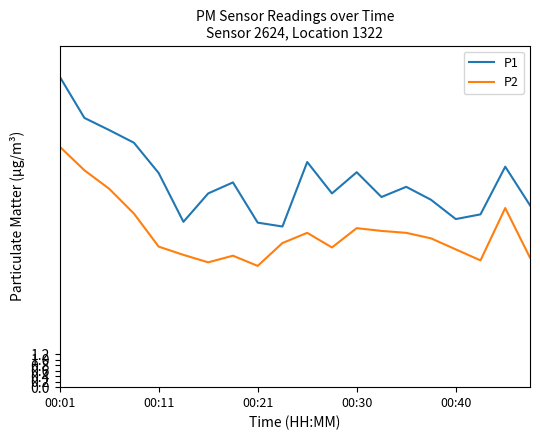

Which series has the largest total across all categories?

P1